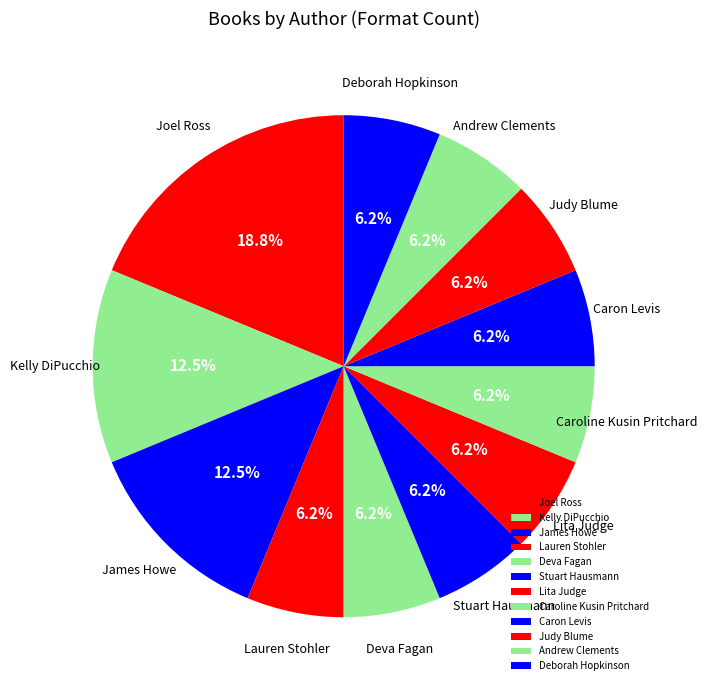

Is there any slice that represents more than half of the pie?

No